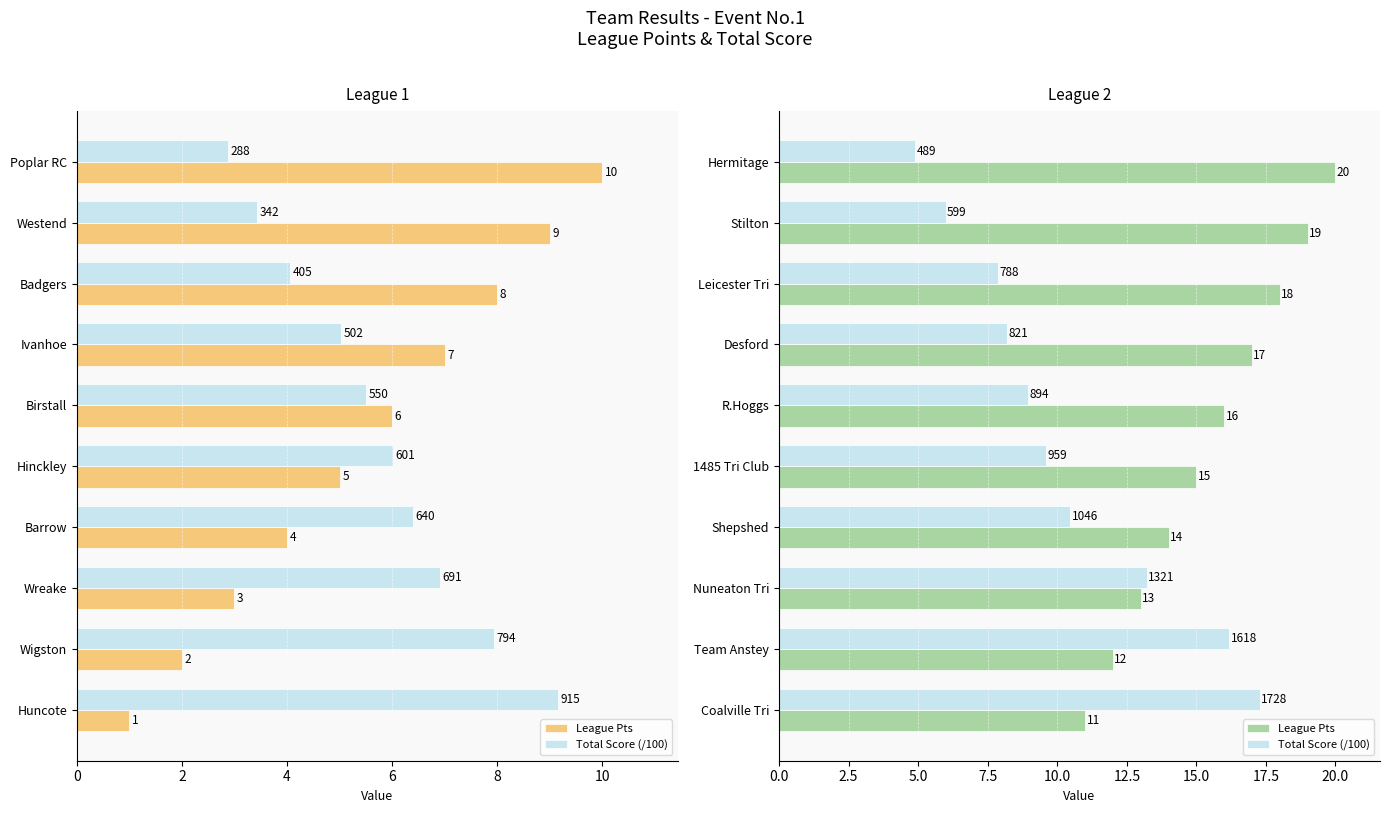

Is the value of Pts at Leicester Tri greater than the value of Tot/100 at 1485 Tri Club?

Yes